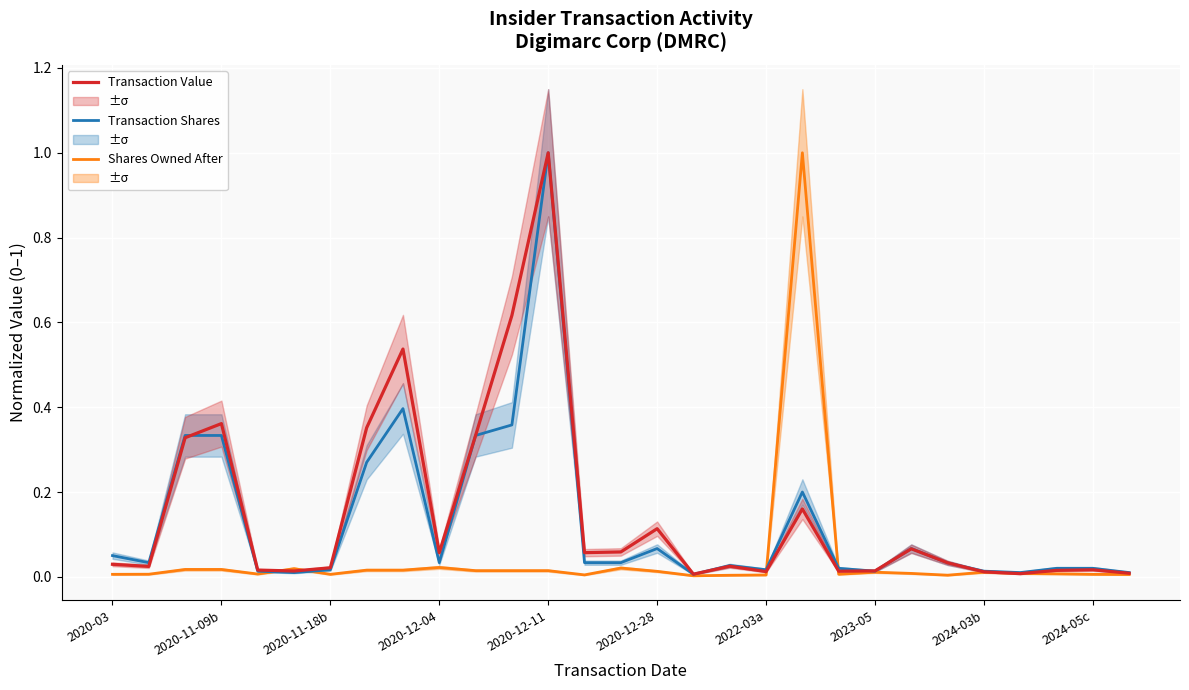

After their last crossing, which series has the higher values: Shares Owned After or Transaction Shares?

Transaction Shares